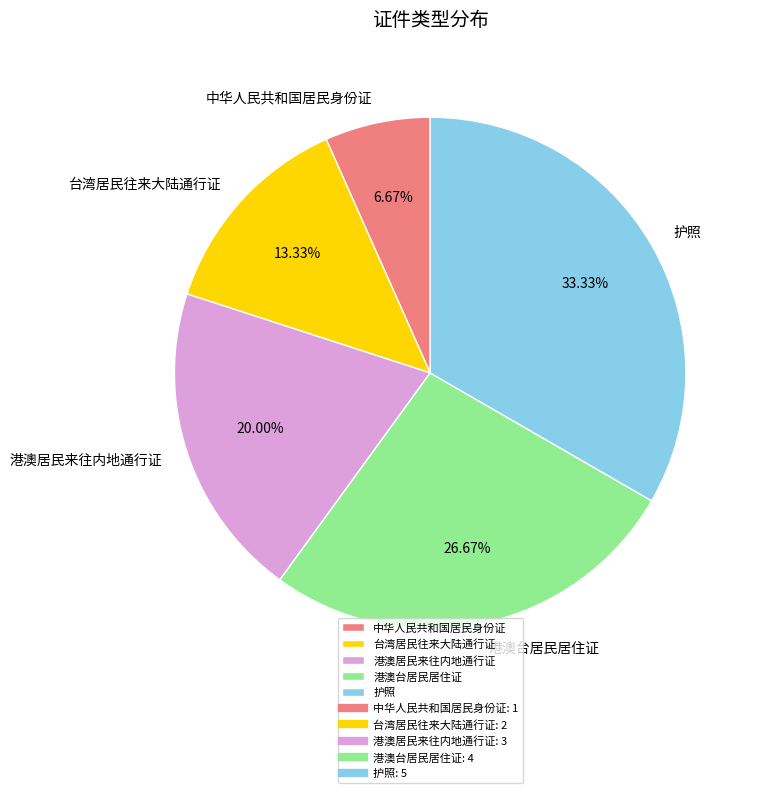

Rank the categories by value from highest to lowest.

护照, 港澳台居民居住证, 港澳居民来往内地通行证, 台湾居民往来大陆通行证, 中华人民共和国居民身份证